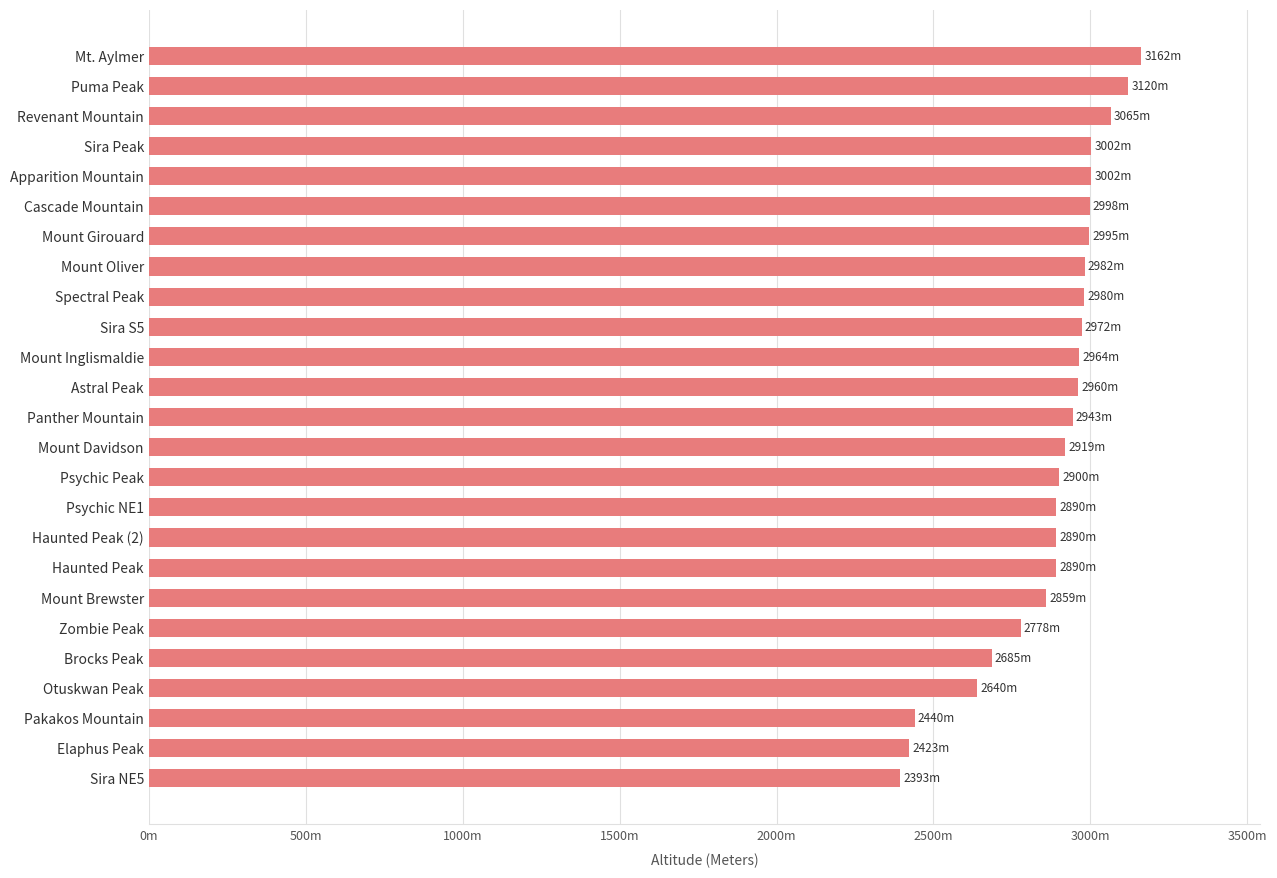

What is the average value?

2874